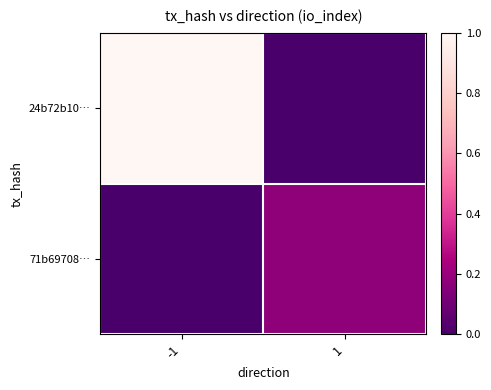

Reading left to right, what are all the values shown in this chart?

24b72b10…: -1=1.0	1=0.0
71b69708…: -1=0.0	1=0.2